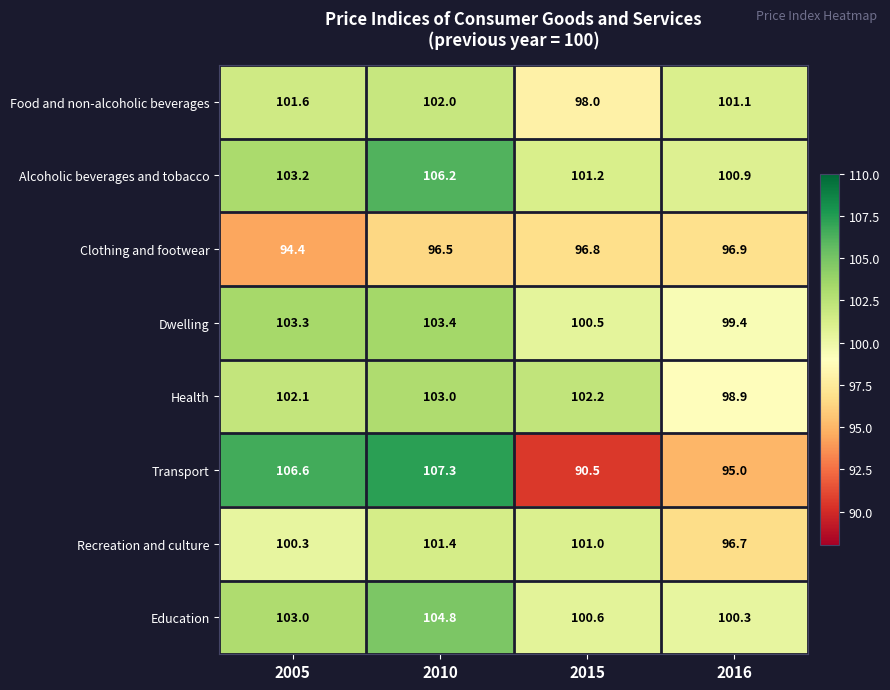

What is the difference between the highest and lowest values at 2010?

10.8